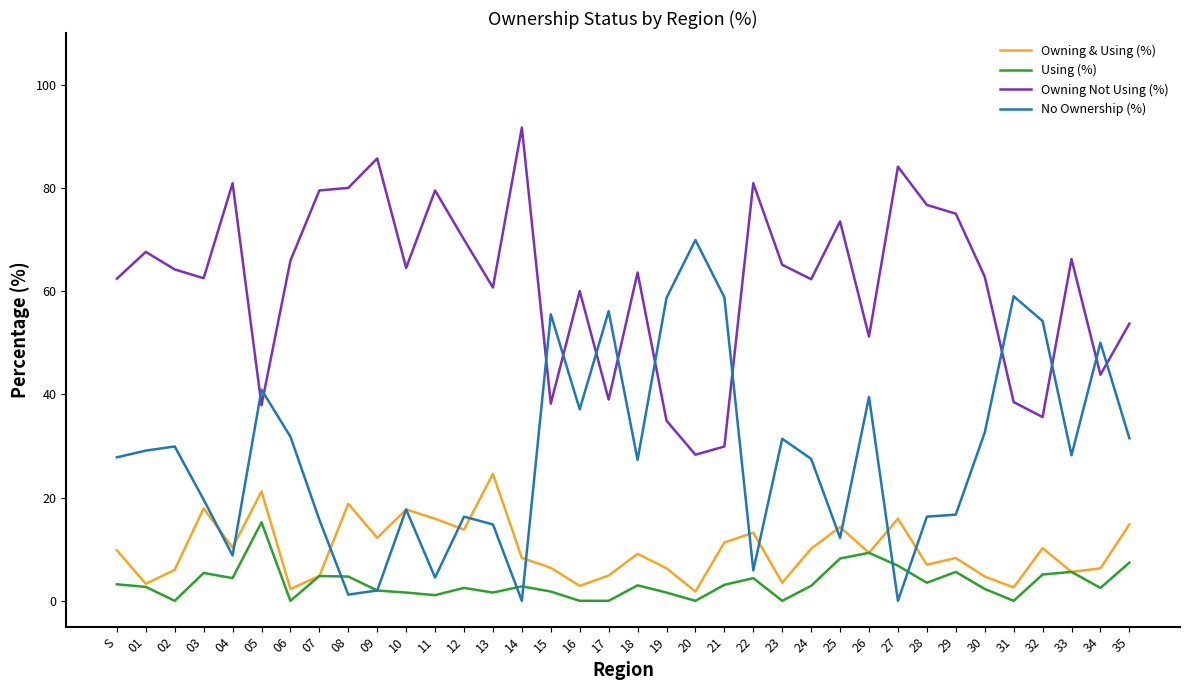

Which series has the widest spread of values?

No Ownership (%)